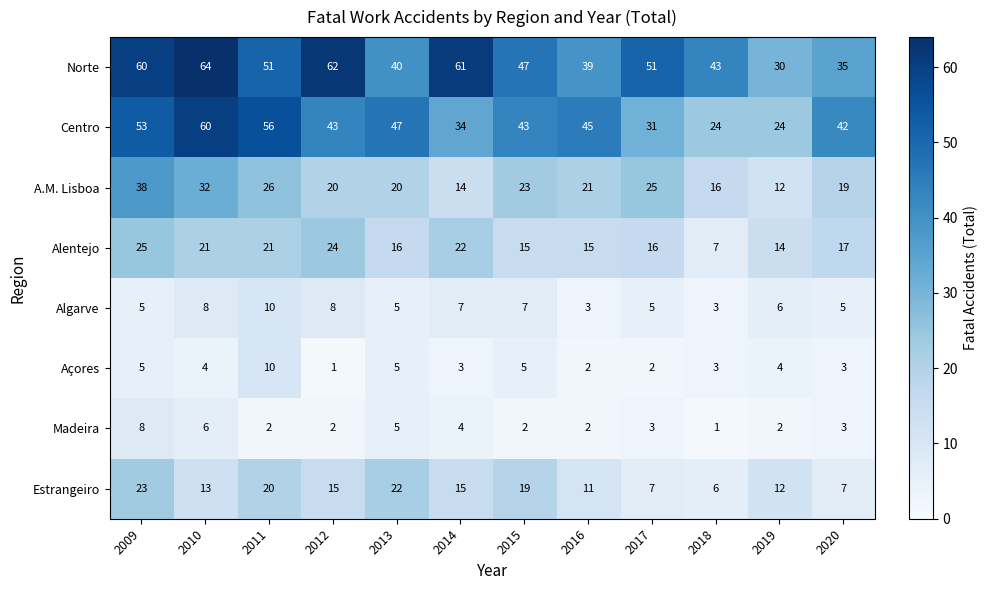

Is the value of Norte at 2016 greater than the value of A.M. Lisboa at 2014?

Yes